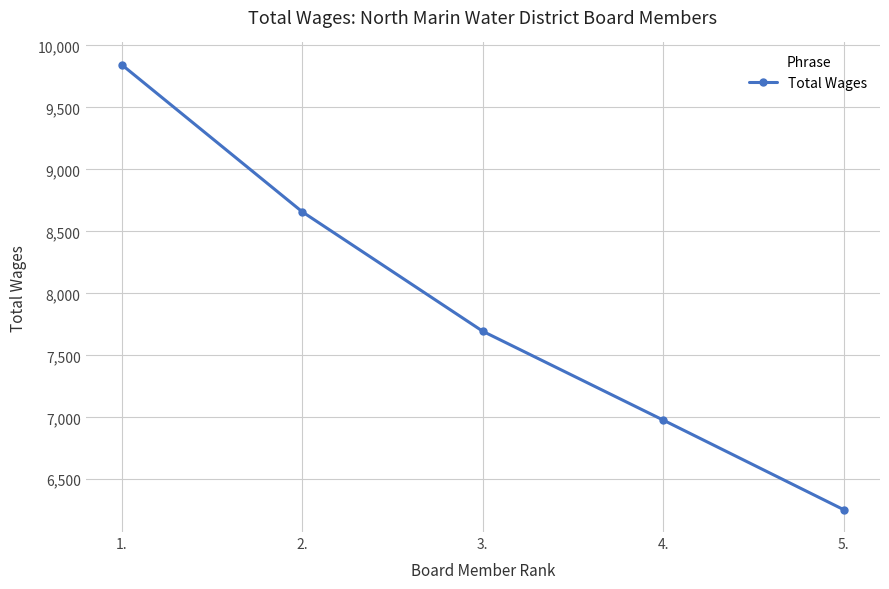

What is the difference between the values at 5. and 4.?

723